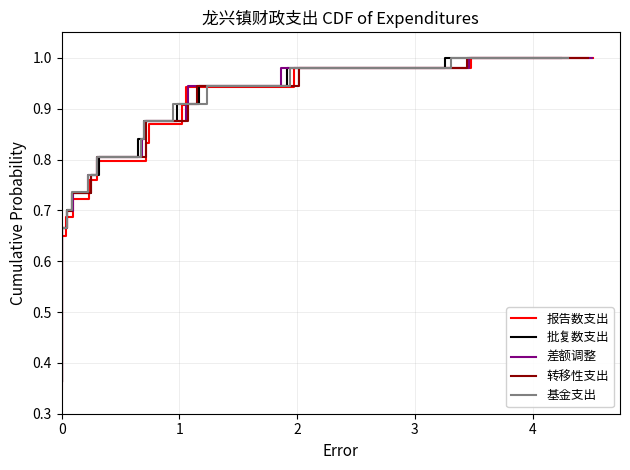

True or false: 差额调整 and 批复数支出 cross at least once.

False